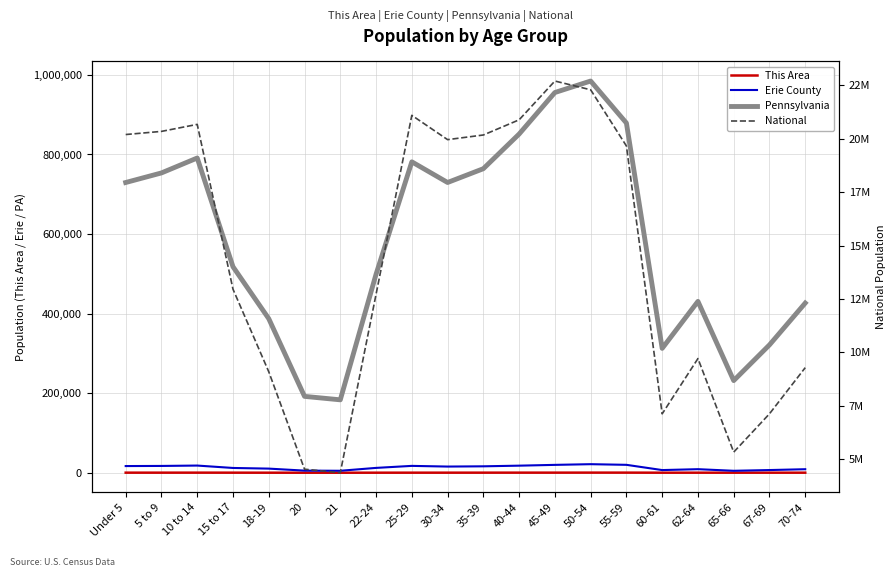

Which has a higher value, 50-54 or 35-39?

50-54